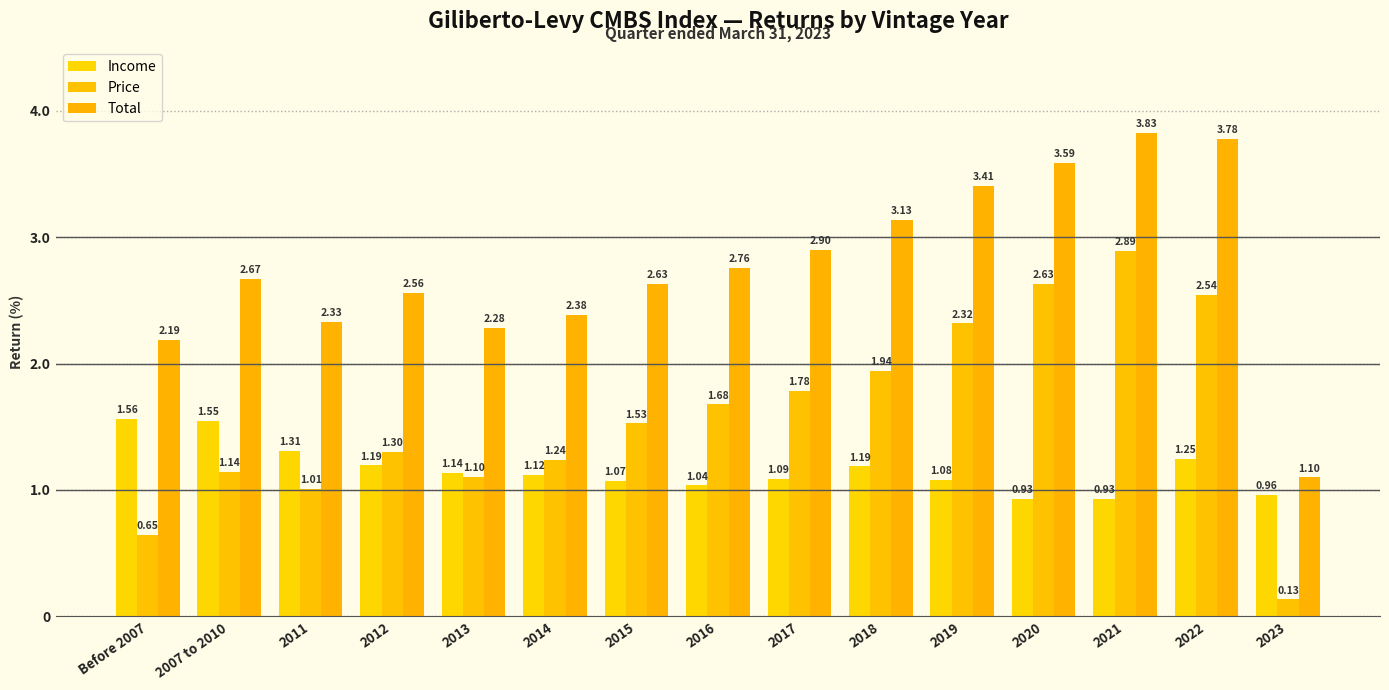

Which series has the widest spread of values?

Price